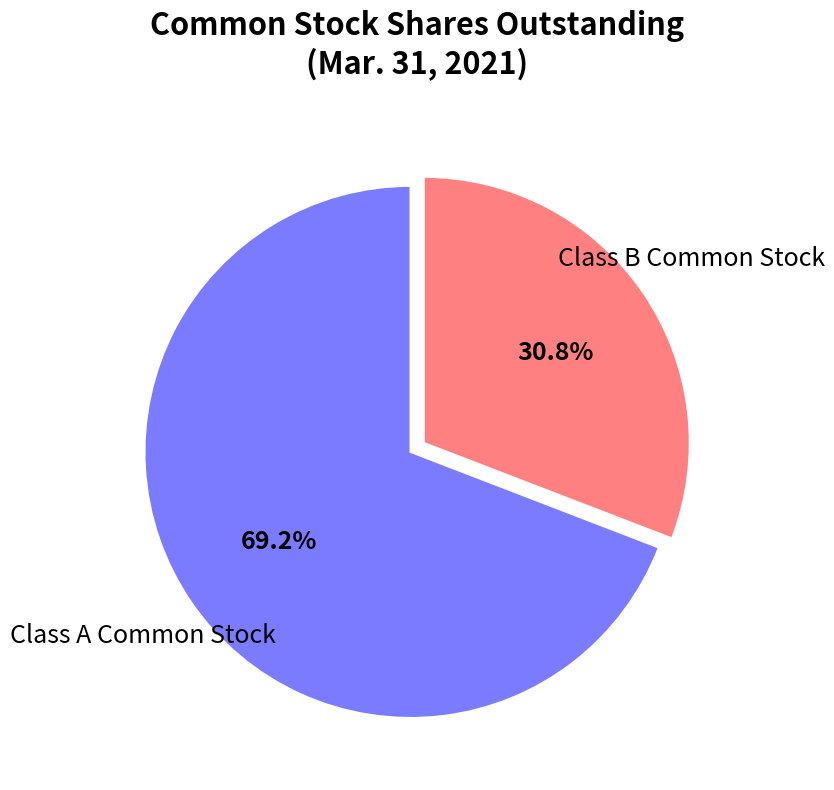

To the nearest percent, what is the difference between the largest and smallest slice percentages?

38%